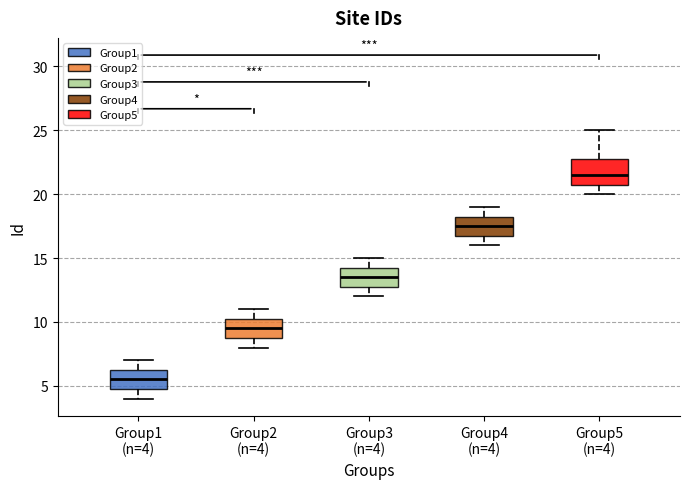

Reading left to right, read every box against the y-axis: the position of its median line, the range the box covers, and the ends of its whiskers. The values are not printed on the chart, so give them approximately, as read against the axis.

Group1 (n=4): median 5.5, box 5.0 to 6.5, whiskers 4.0 to 7.0
Group2 (n=4): median 9.5, box 9.0 to 10.5, whiskers 8.0 to 11.0
Group3 (n=4): median 13.5, box 13.0 to 14.5, whiskers 12.0 to 15.0
Group4 (n=4): median 17.5, box 17.0 to 18.5, whiskers 16.0 to 19.0
Group5 (n=4): median 21.5, box 21.0 to 23.0, whiskers 20.0 to 25.0